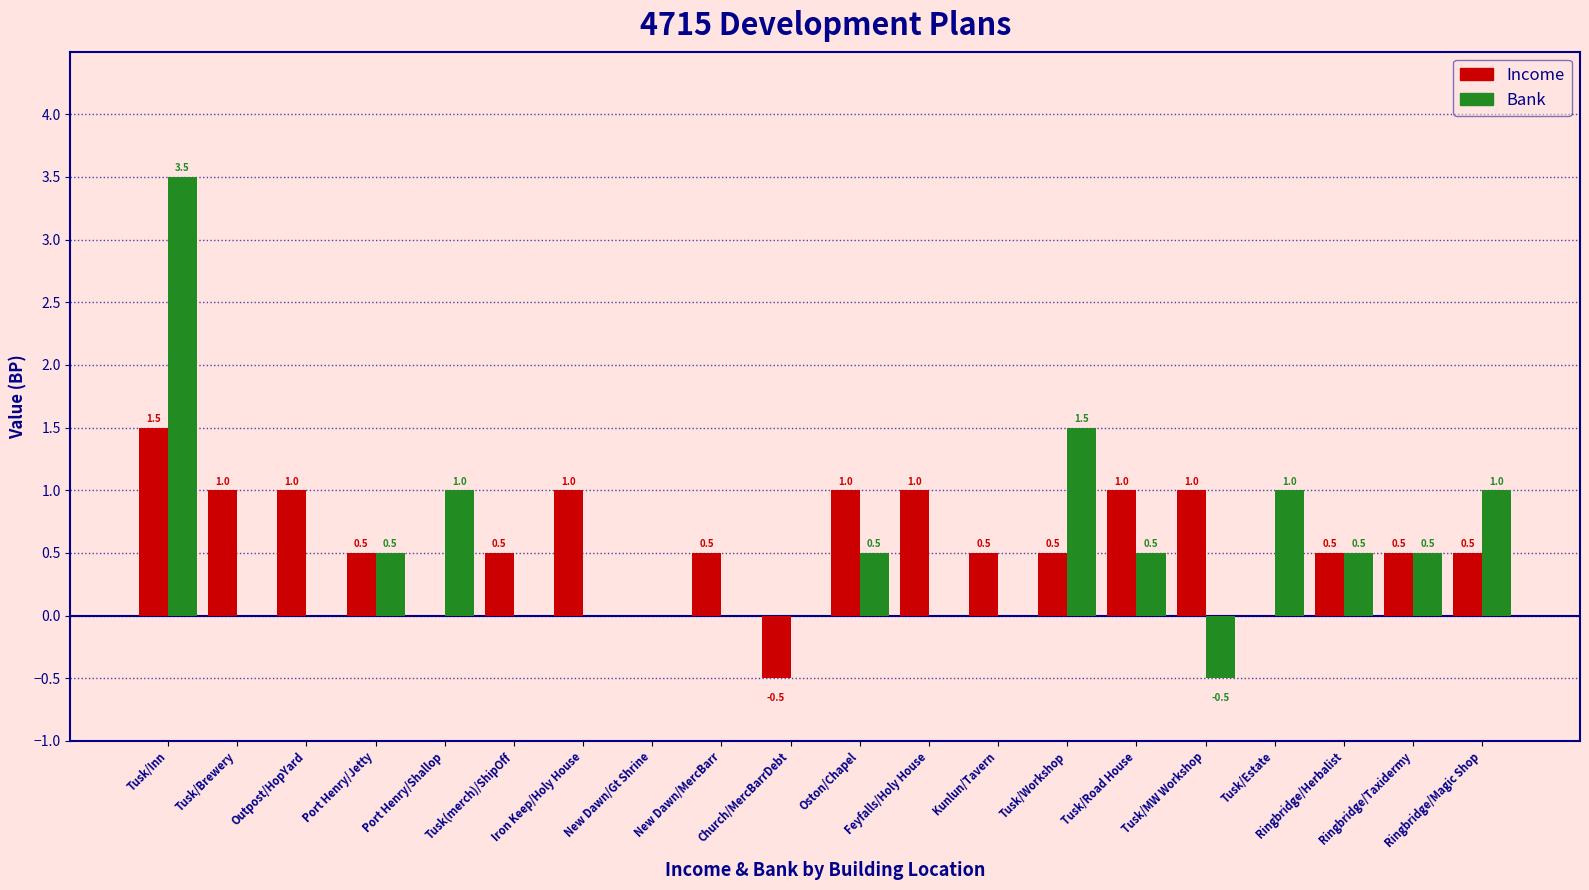

Are the bars grouped side by side (vs. stacked)?

Yes